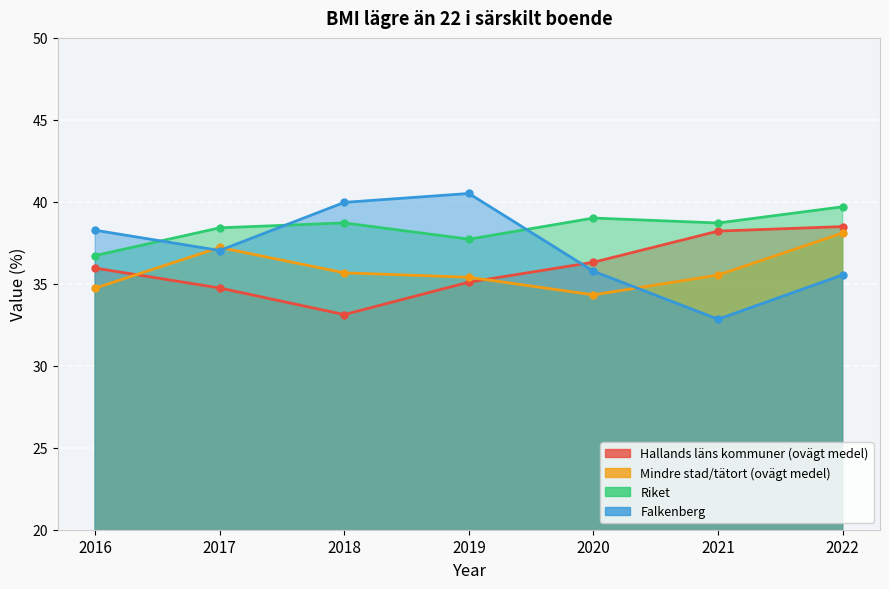

Which series ends up on top after the final intersection of Mindre stad/tätort (ovägt medel) and Hallands läns kommuner (ovägt medel)?

Hallands läns kommuner (ovägt medel)